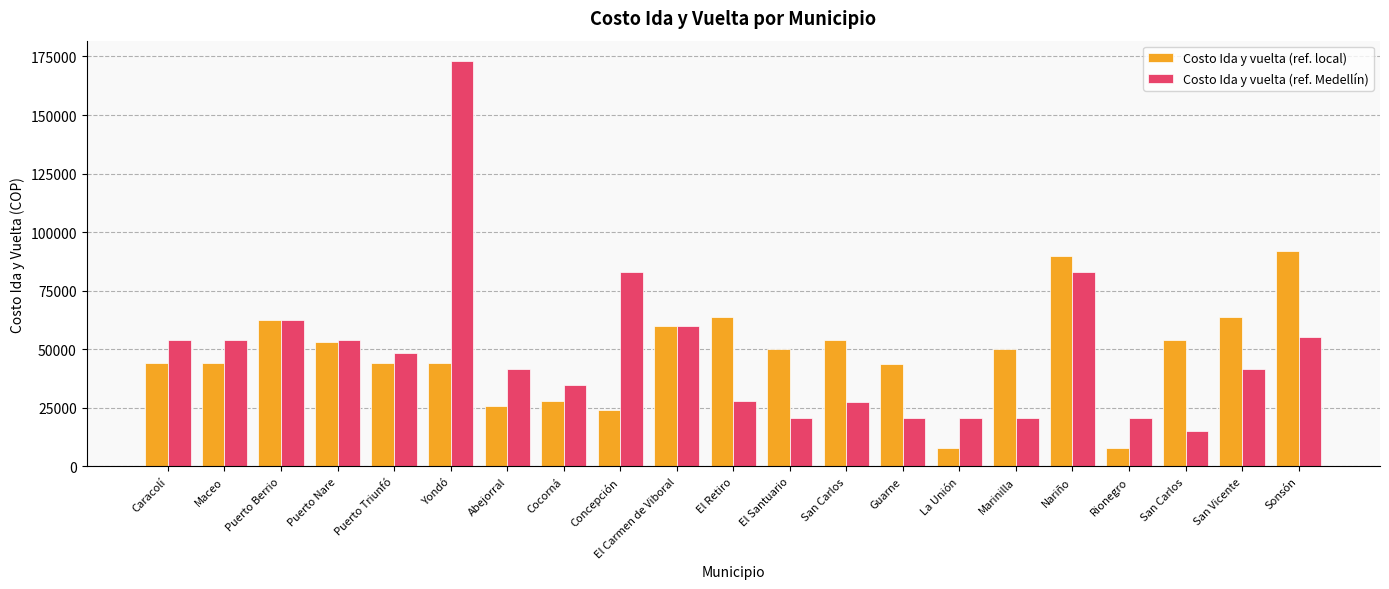

What is the value of the Costo Ida y vuelta (ref. local) bar at the 10th from the left?

60000